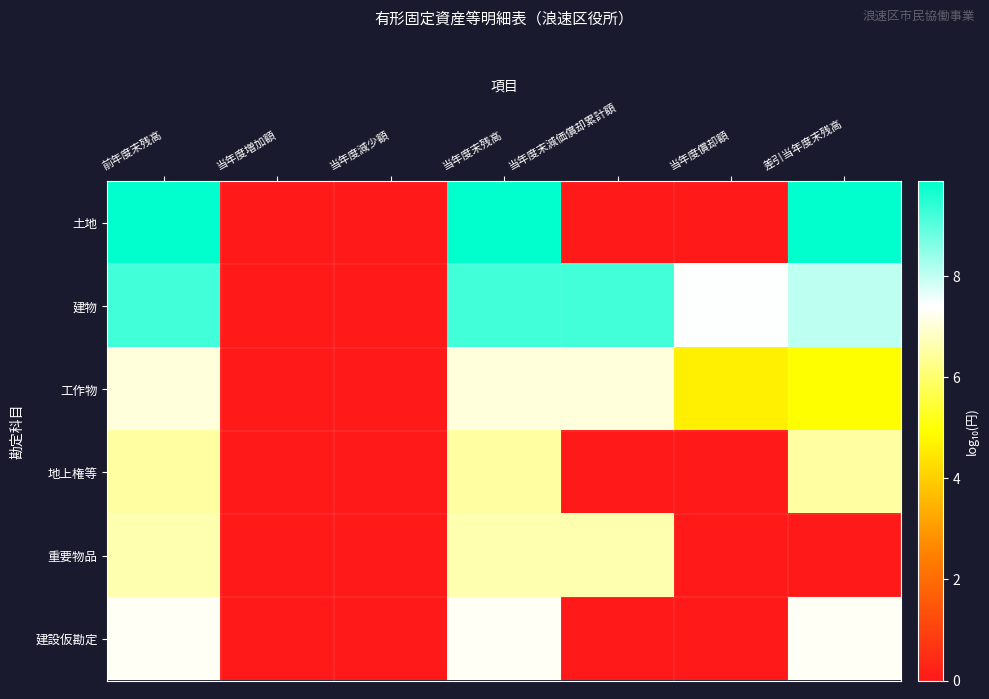

Which series changed the most between 当年度減少額 and 当年度末減価償却累計額?

建物